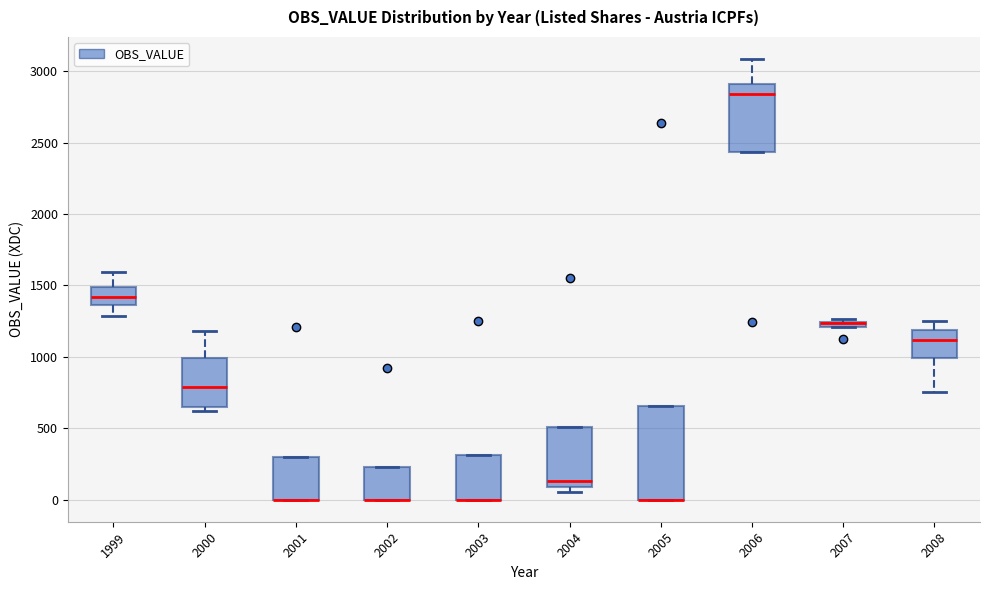

Where does the lower whisker of the box at x = 1999 end on the y-axis? The values are not printed on the chart, so give them approximately, as read against the axis.

1300